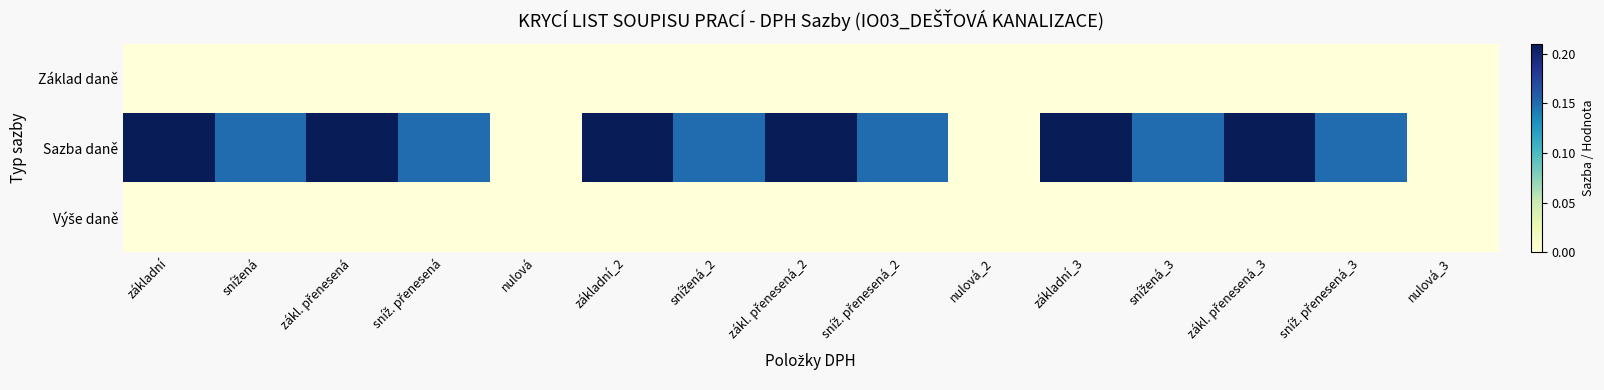

At which category does the chart reach its peak across all series?

základní